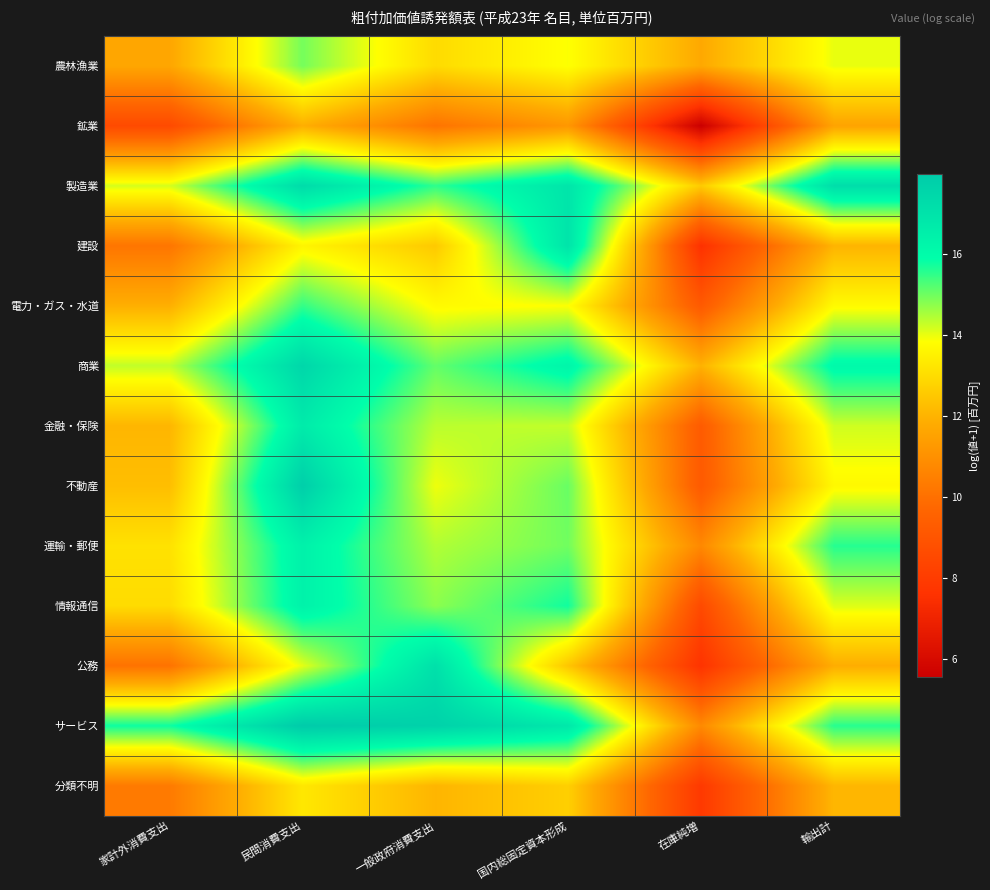

At which category does the chart reach its minimum across all series?

在庫純増